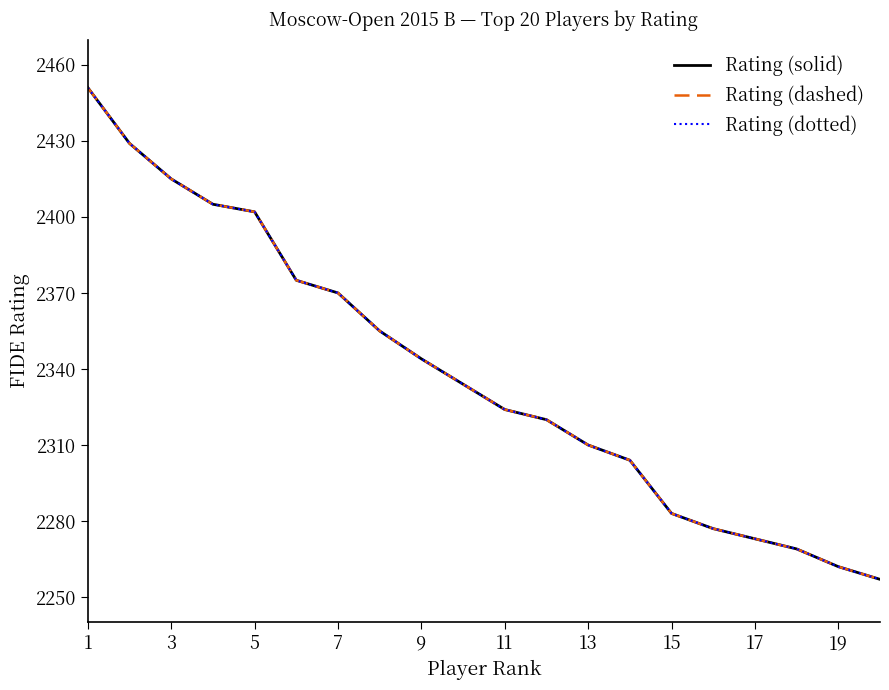

Does the chart have visible grid lines?

No